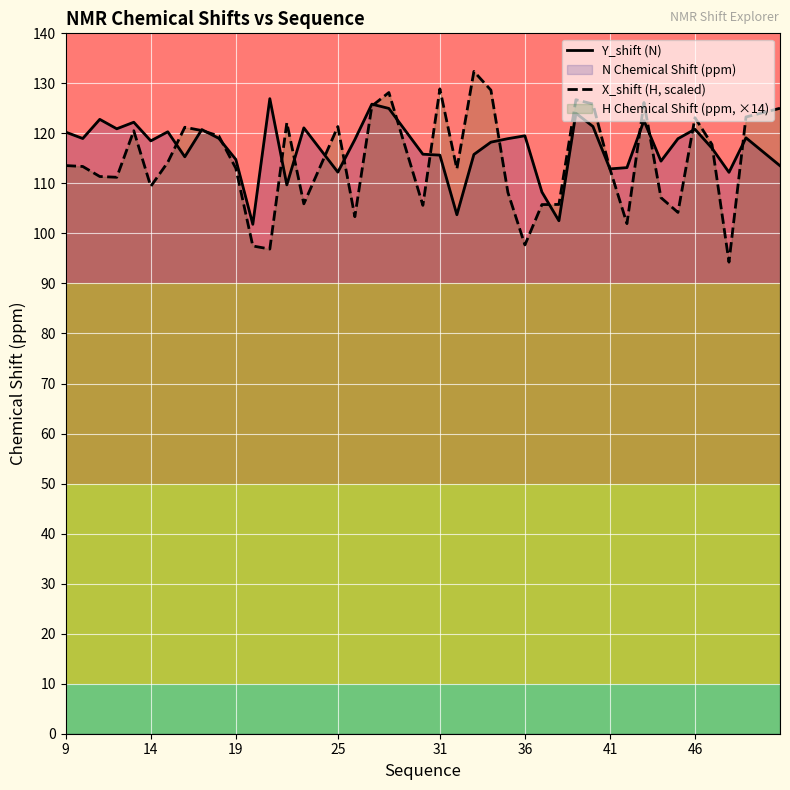

How many lines are shown in the chart?

2